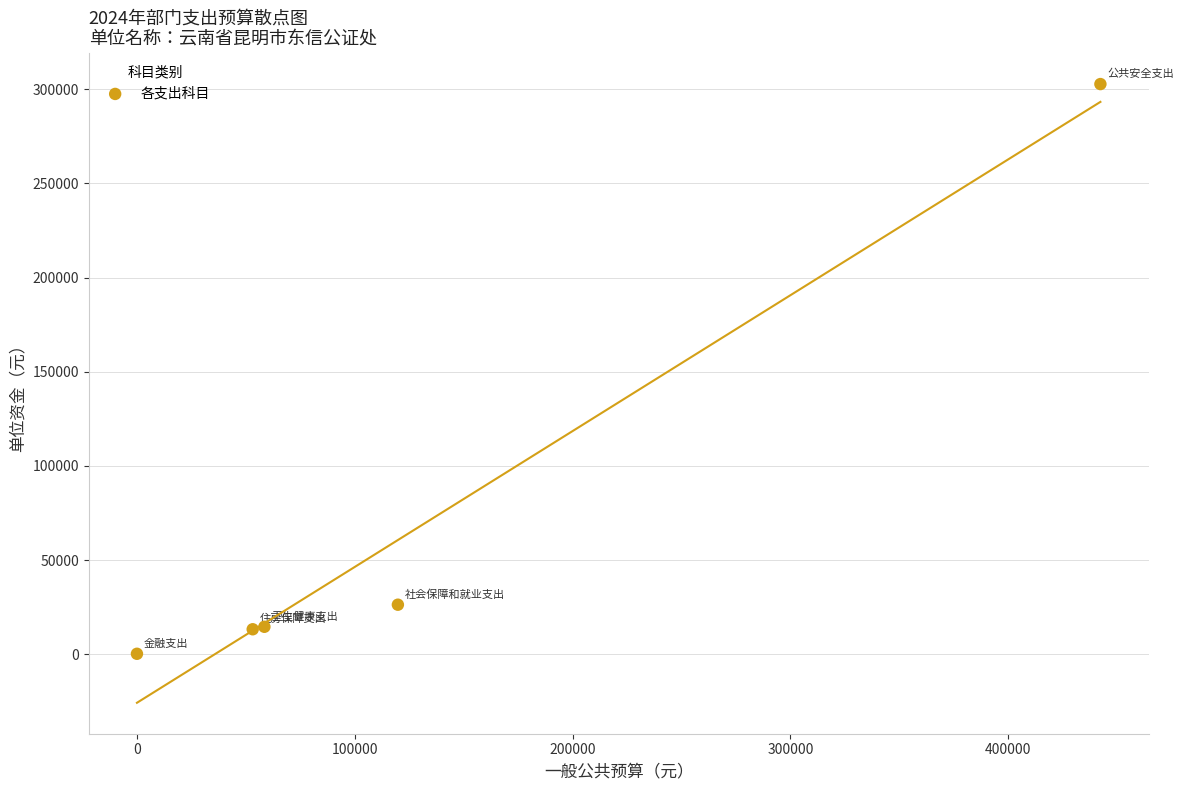

What is the average Y value?

71460